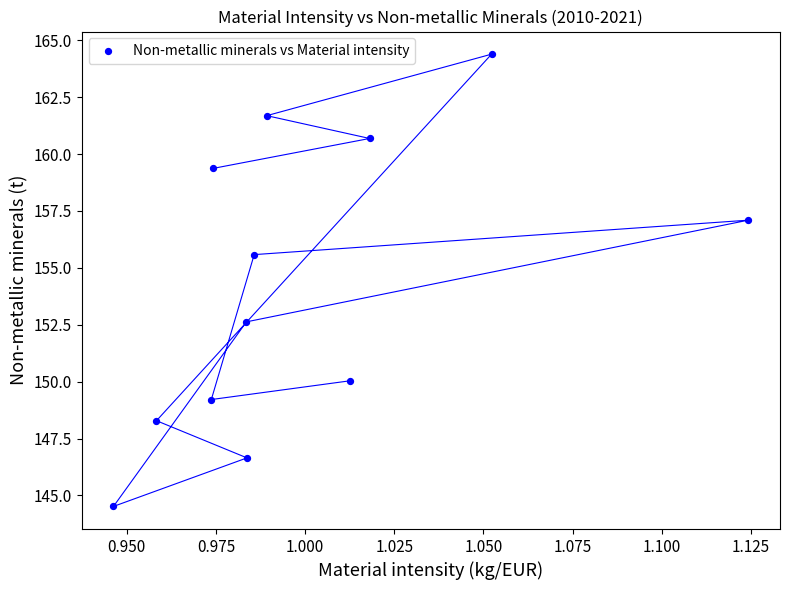

What is the range of Y values (max minus min)?

19.9